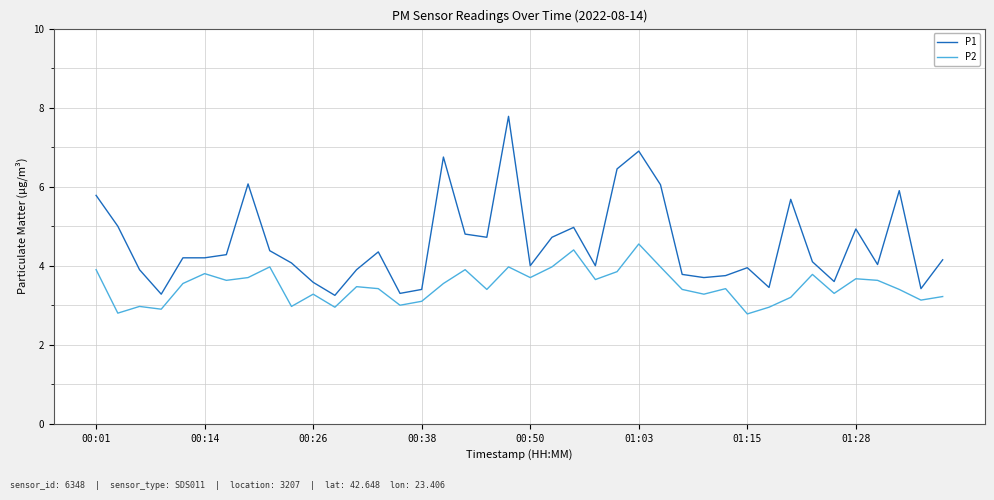

In P2, how many points are lower than both neighbors (excluding endpoints)?

13